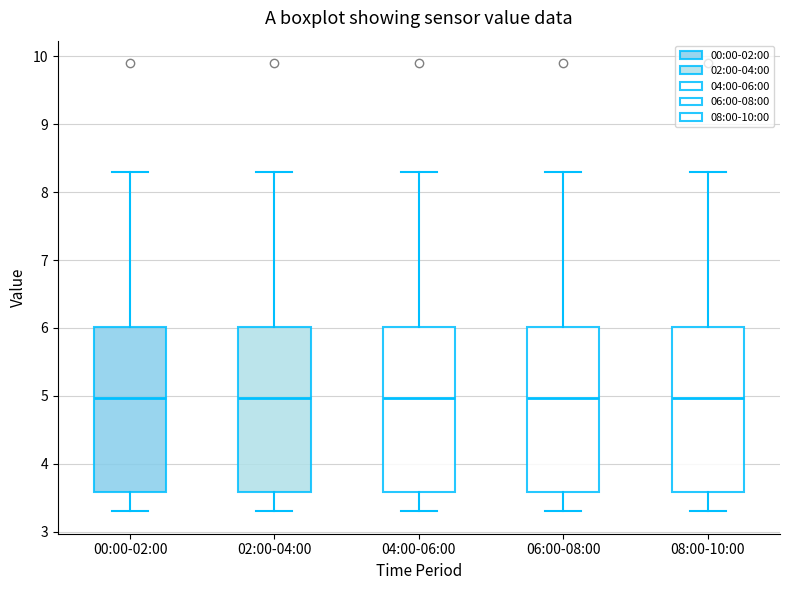

Where does the lower whisker of the box for 06:00-08:00 end on the y-axis? The values are not printed on the chart, so give them approximately, as read against the axis.

3.3